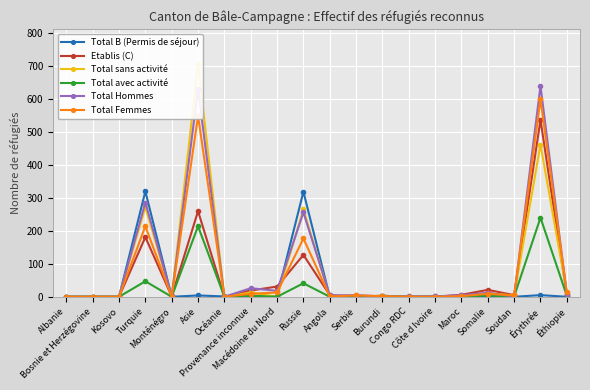

What is the label of the 4th point from the left?

Turquie